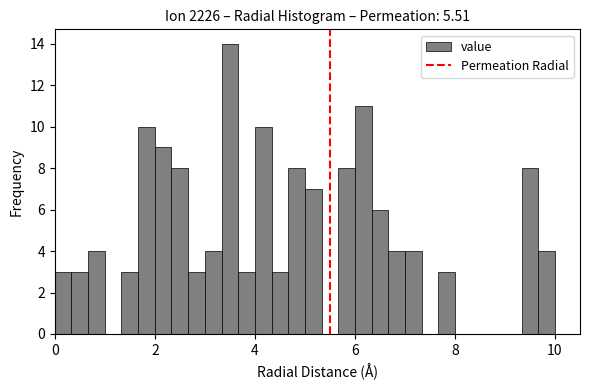

Around what value on the x-axis is the tallest bar? Give the approximate position of its centre, as read against the axis.

3.6